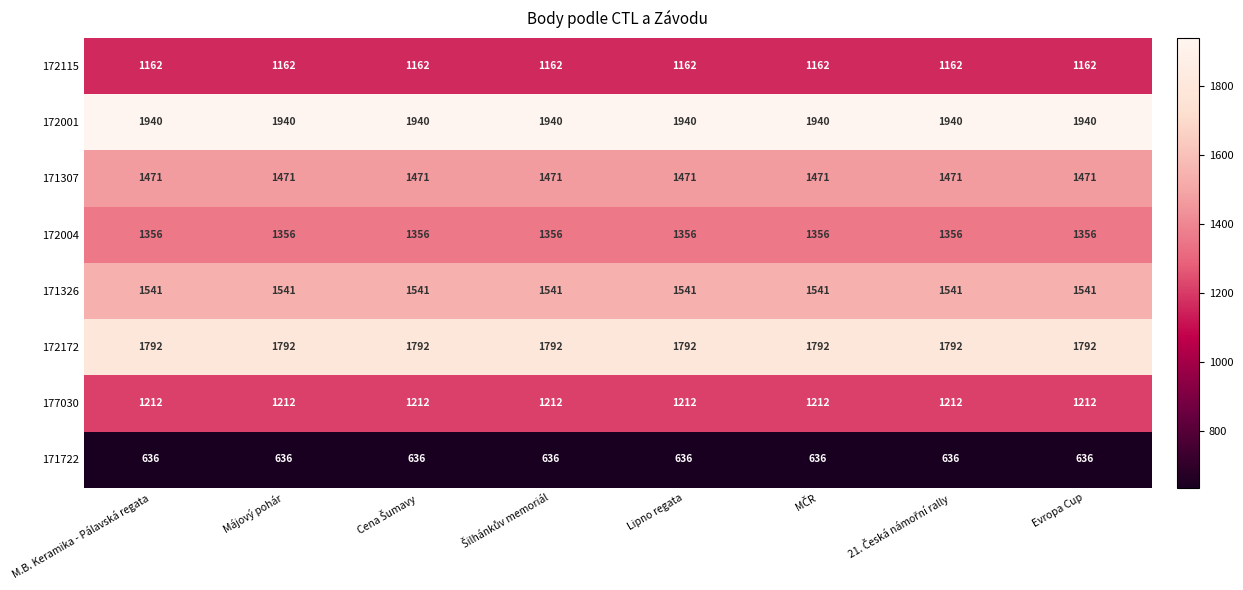

Rank the series by their maximum value, from highest to lowest.

172001, 172172, 171326, 171307, 172004, 177030, 172115, 171722